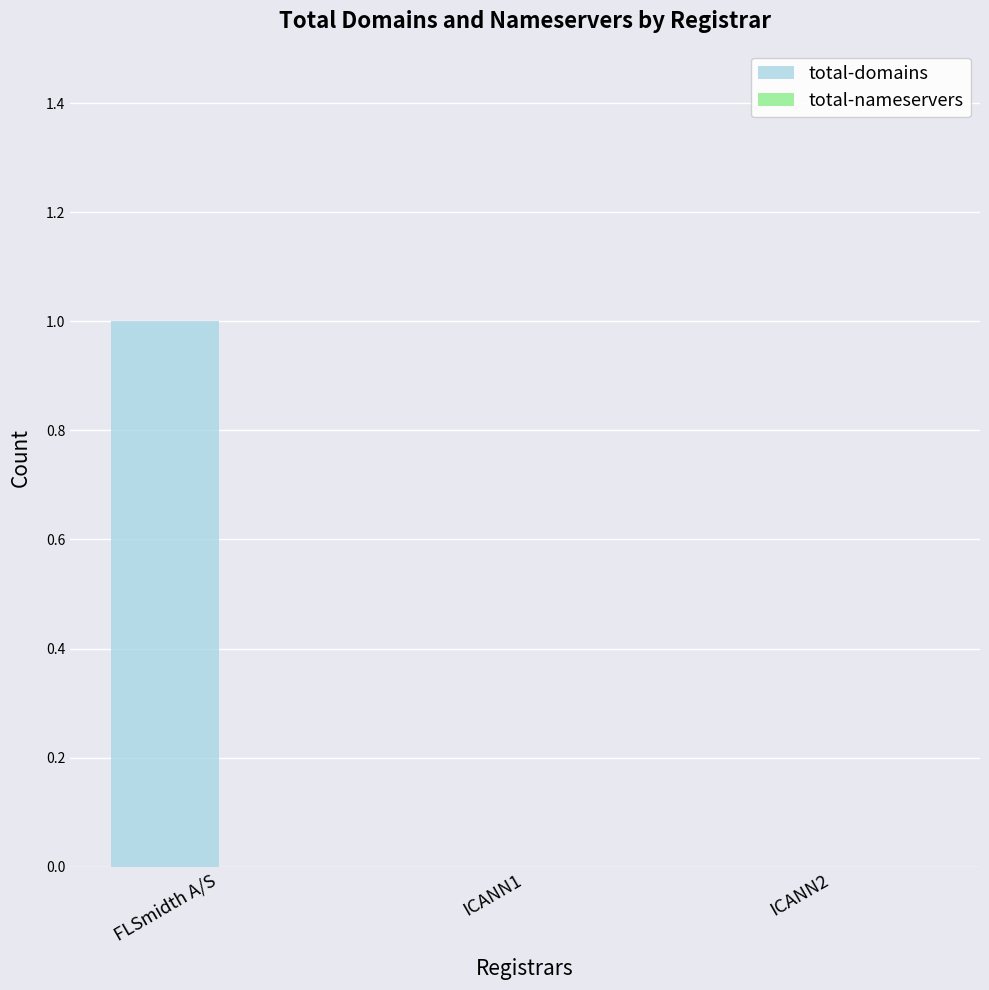

Count the number of data series in this chart.

1